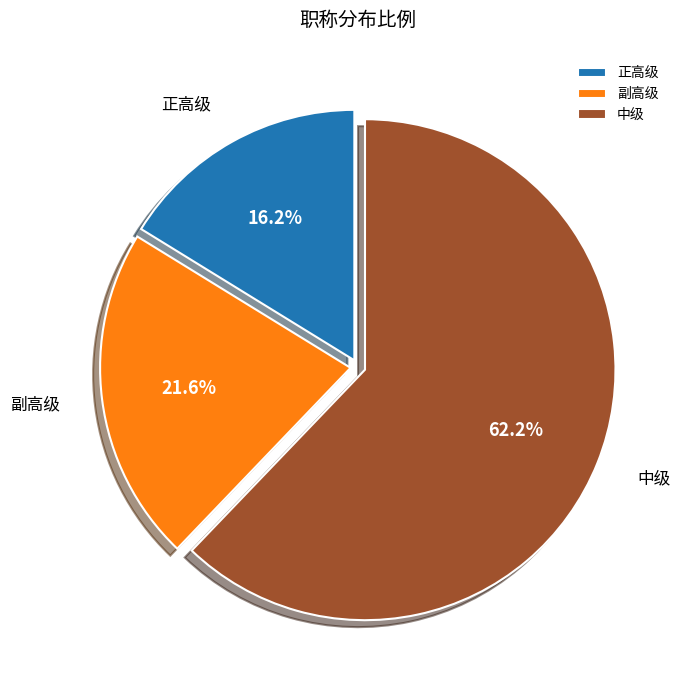

Count the number of slices in the pie.

3